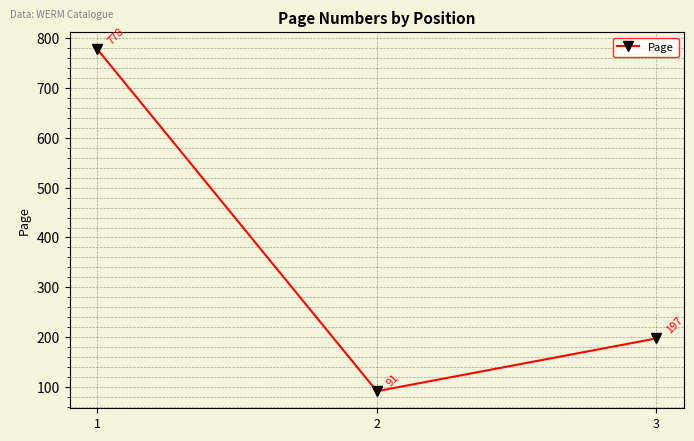

What is the change in value from 1 to 3?

-581